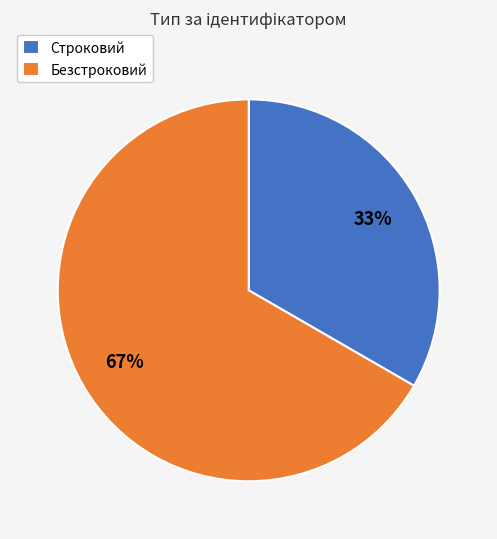

How many slices are in this pie chart?

2